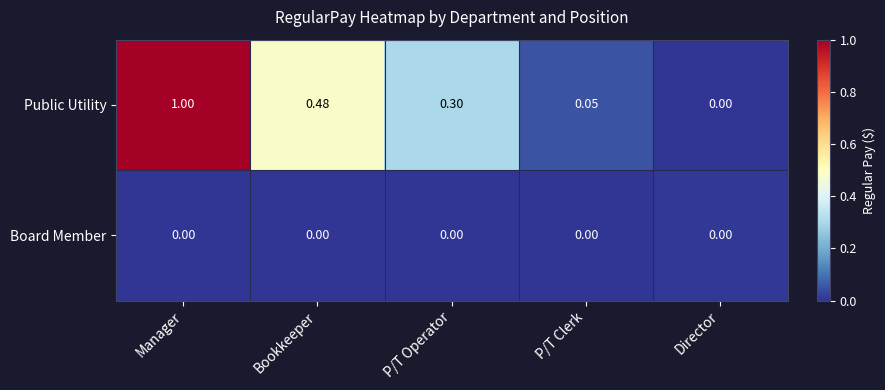

At which label is Public Utility closest to 0?

Director